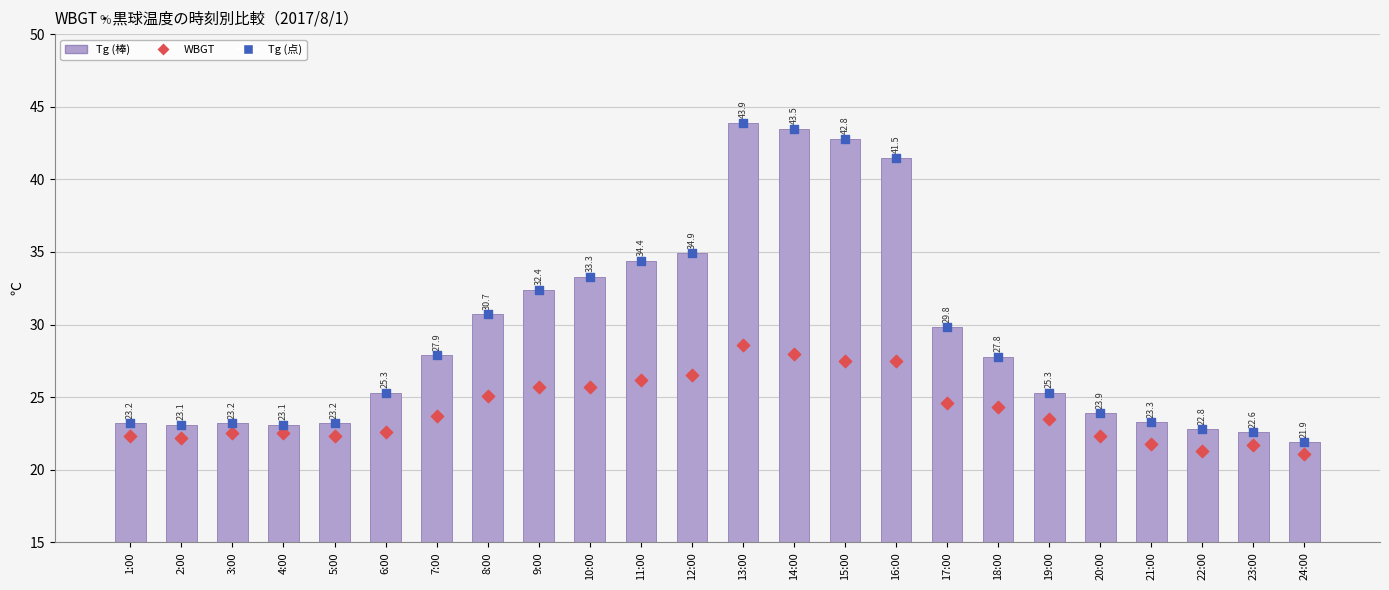

Which series reaches the minimum Y coordinate?

WBGT